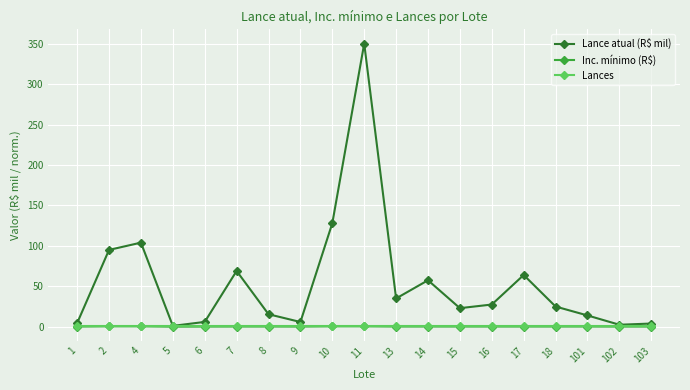

At how many categories does at least one series exceed 18?

11